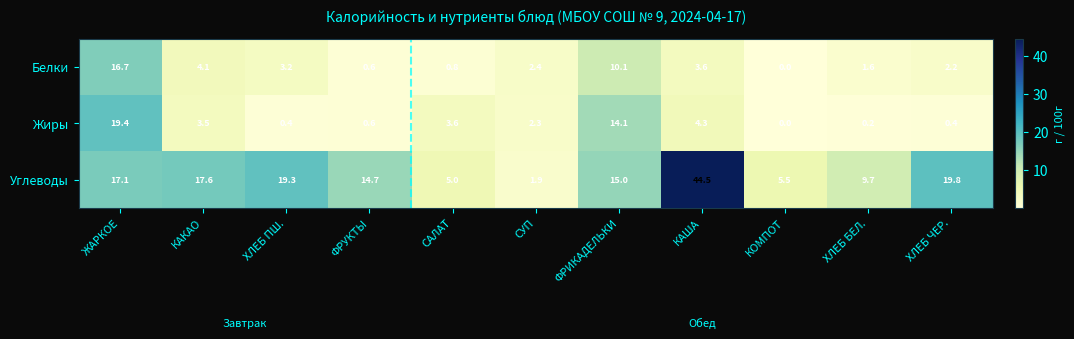

The value of Углеводы at СУП is 1.9. True or false?

True